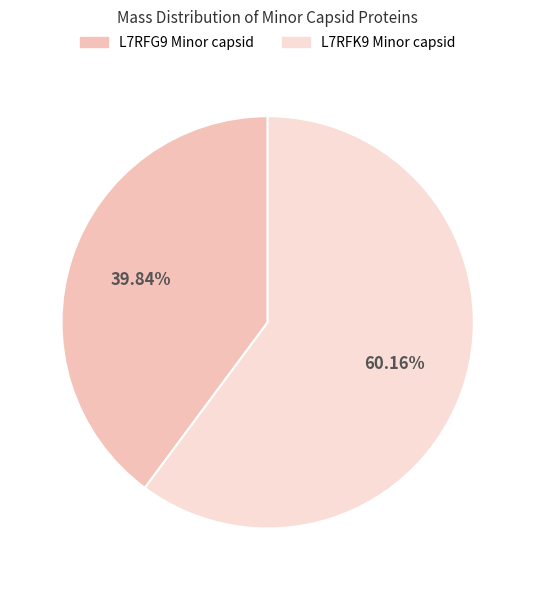

How many segments does this pie chart have?

2